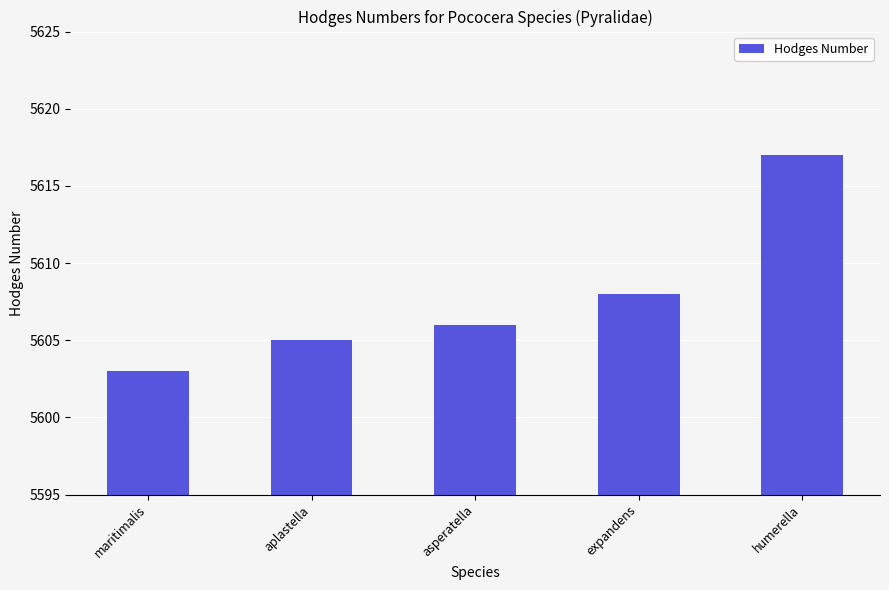

What is the change in value from asperatella to expandens?

+2